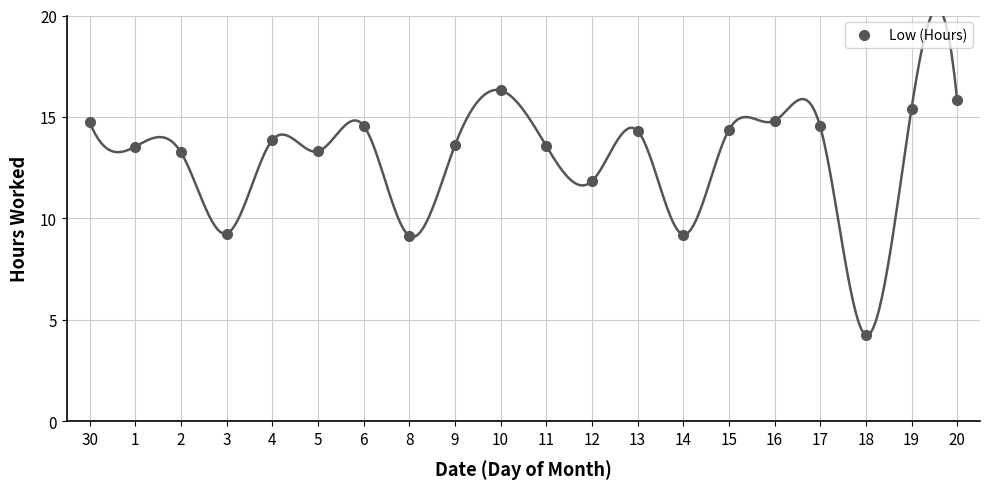

What is the label of the 15th point from the right?

5